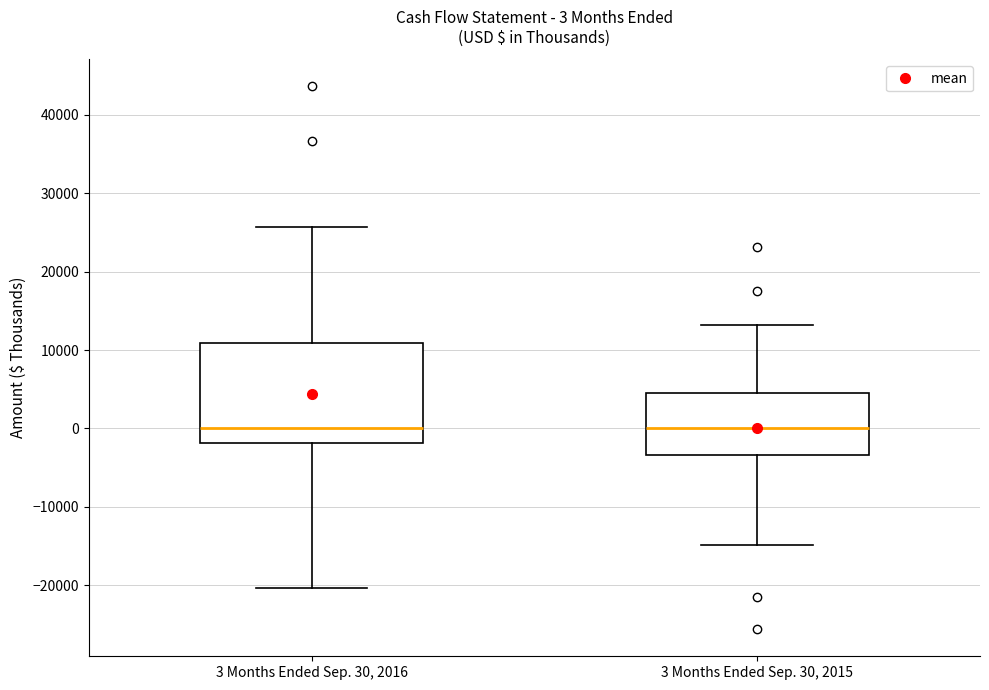

Comparing the boxes themselves (not the whiskers), which one is the tallest?

3 Months Ended Sep. 30, 2016